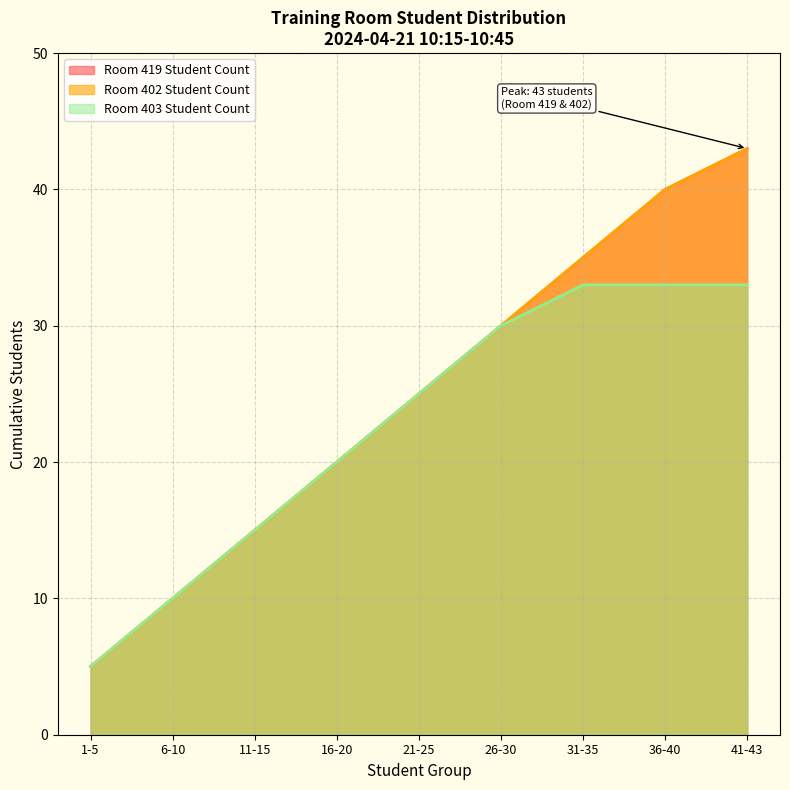

True or false: Room 419 Student Count has more than 1 points higher than both neighbors.

False